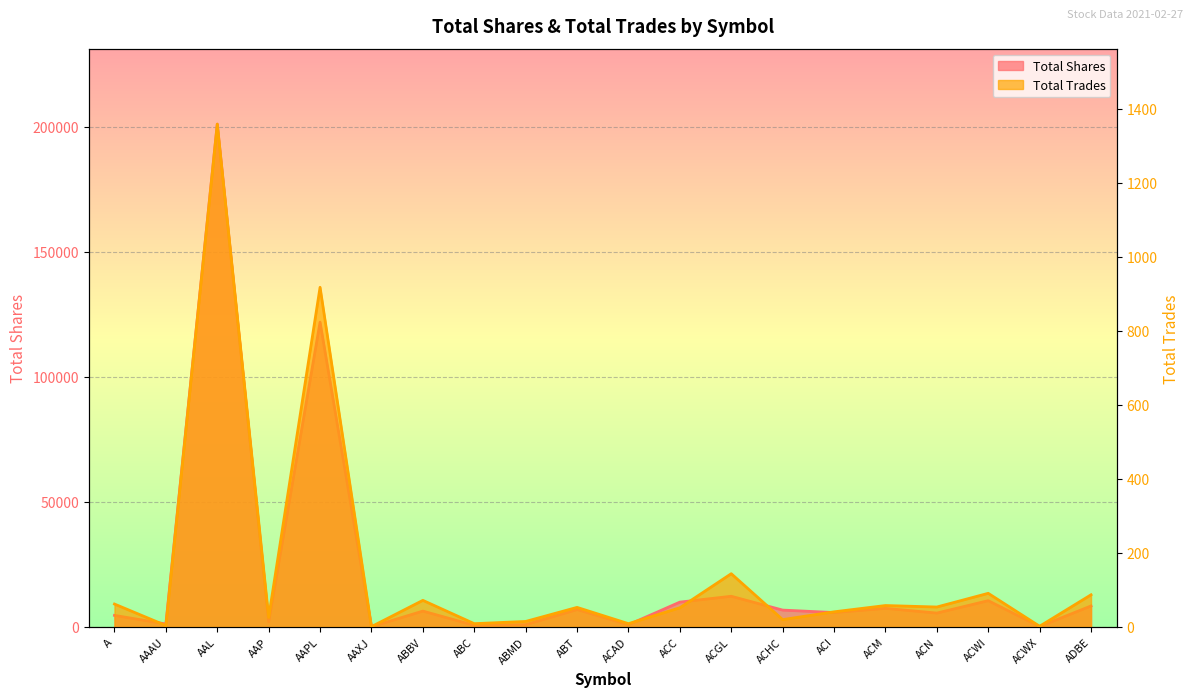

Reading right to left, transcribe all the data shown in this chart.

Total Shares: ADBE=8411	ACWX=200	ACWI=10528	ACN=5566	ACM=7454	ACI=5774	ACHC=6760	ACGL=12288	ACC=9947	ACAD=904	ABT=6973	ABMD=941	ABC=653	ABBV=6363	AAXJ=100	AAPL=121872	AAP=2096	AAL=201049	AAAU=1200	A=4643
Total Trades: ADBE=87	ACWX=2	ACWI=91	ACN=54	ACM=58	ACI=41	ACHC=20	ACGL=144	ACC=52	ACAD=9	ABT=53	ABMD=15	ABC=9	ABBV=72	AAXJ=1	AAPL=918	AAP=26	AAL=1359	AAAU=4	A=62